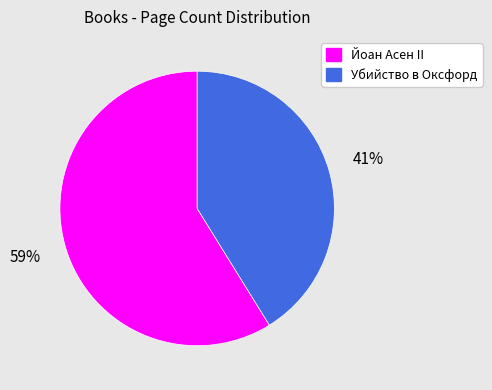

Rank the categories by value from lowest to highest.

Убийство в Оксфорд, Йоан Асен II